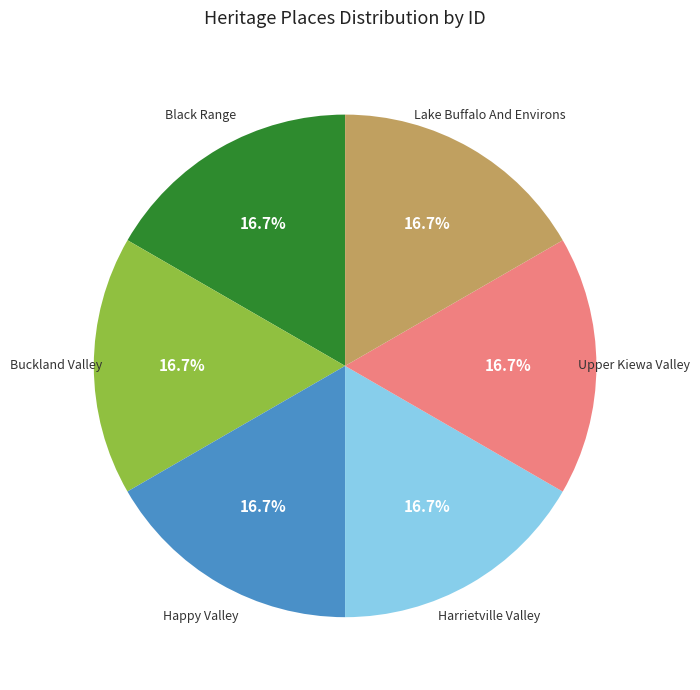

Count the number of slices in the pie.

6